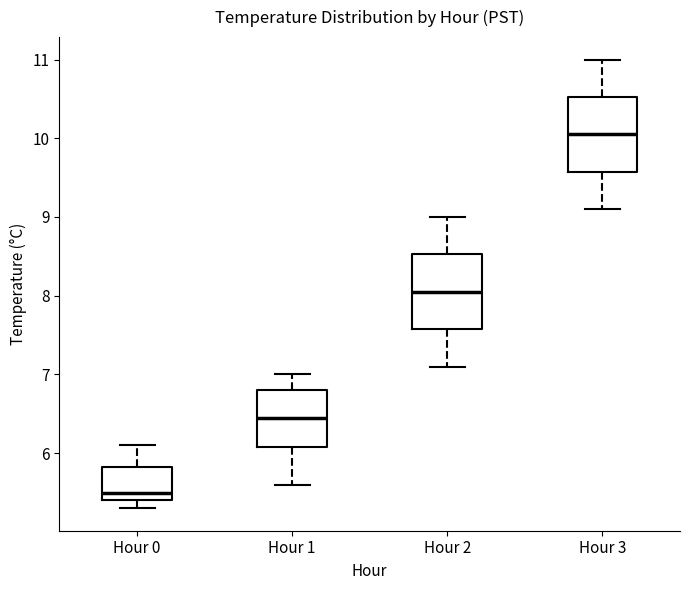

Where does the lower whisker of the box for Hour 3 end on the y-axis? The values are not printed on the chart, so give them approximately, as read against the axis.

9.1